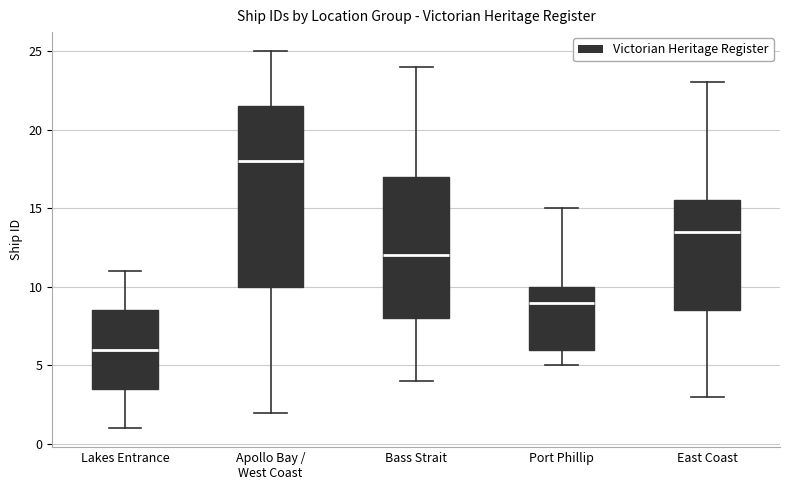

Comparing the boxes themselves (not the whiskers), which one is the tallest?

Apollo Bay / West Coast